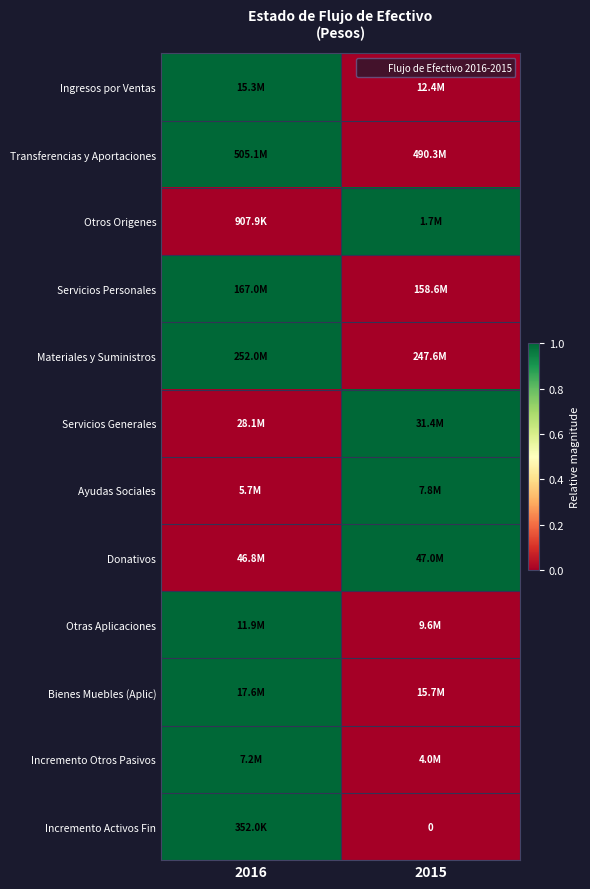

The value of Ayudas Sociales at 2016 is 0. True or false?

False